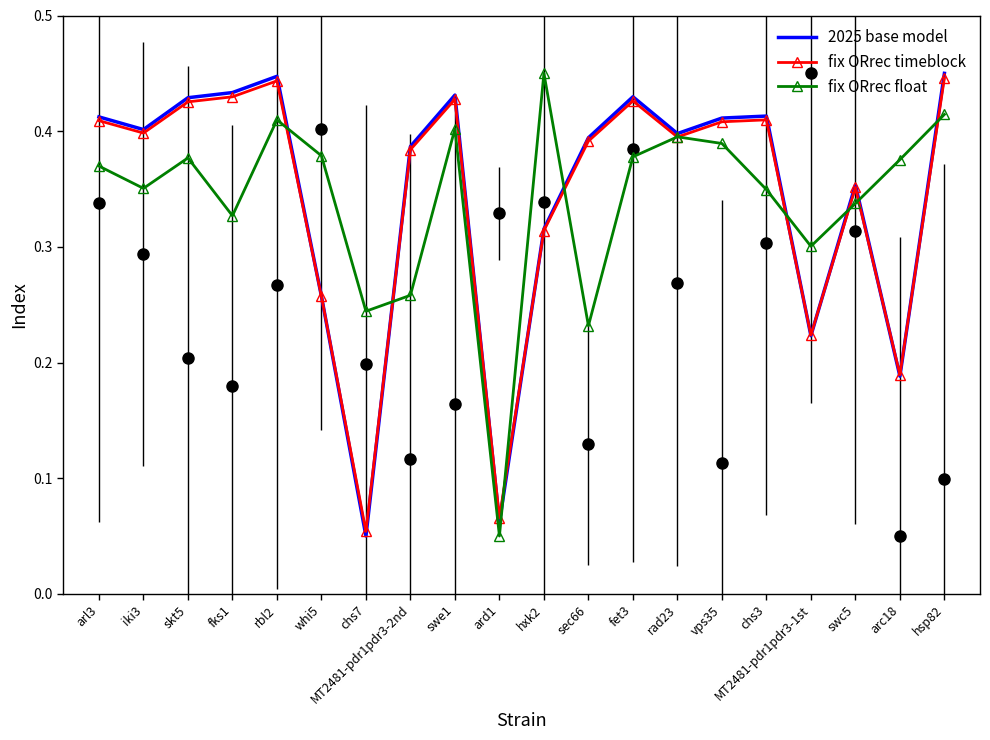

Which category has the lowest value across all series?

chs7